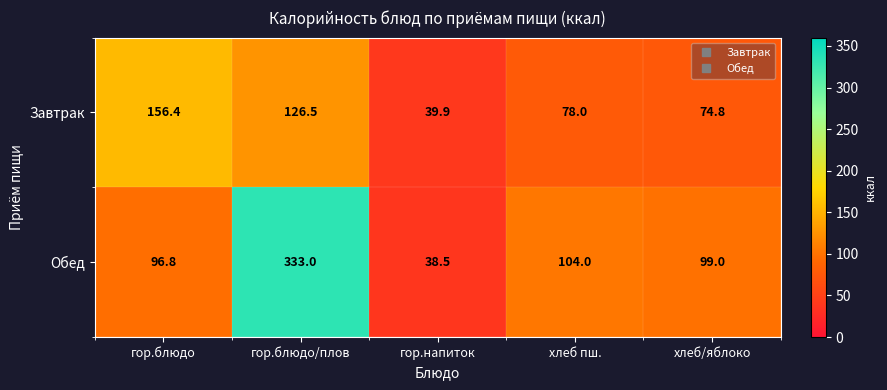

At which category is the sum across all series the highest?

гор.блюдо/плов